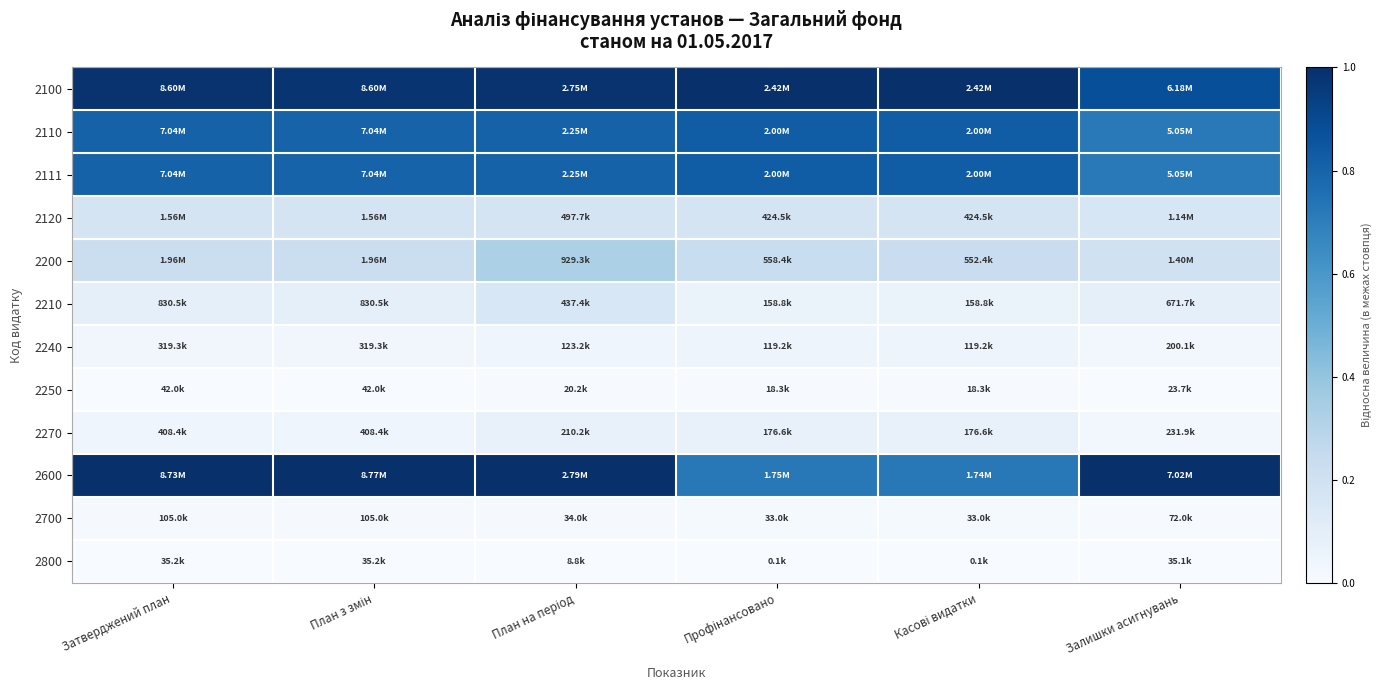

Between Профінансовано and Касові видатки, which is larger?

Профінансовано